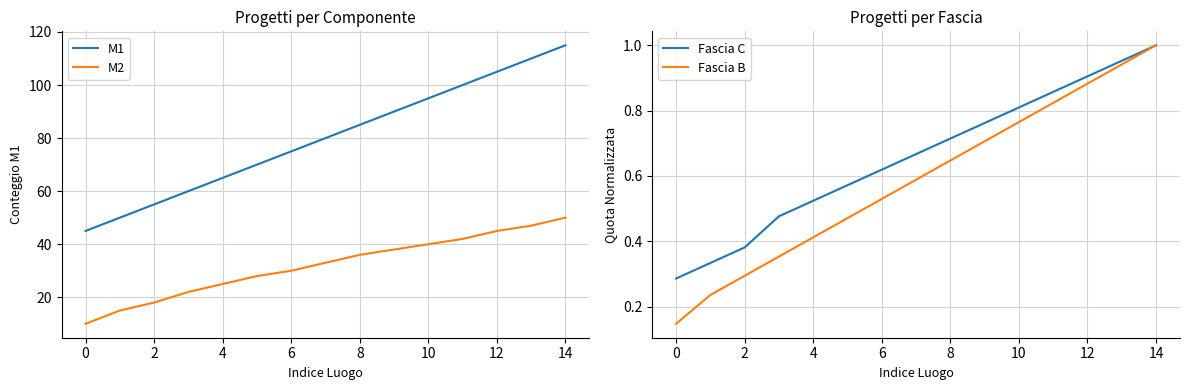

At which label does Fascia C reach its peak?

14